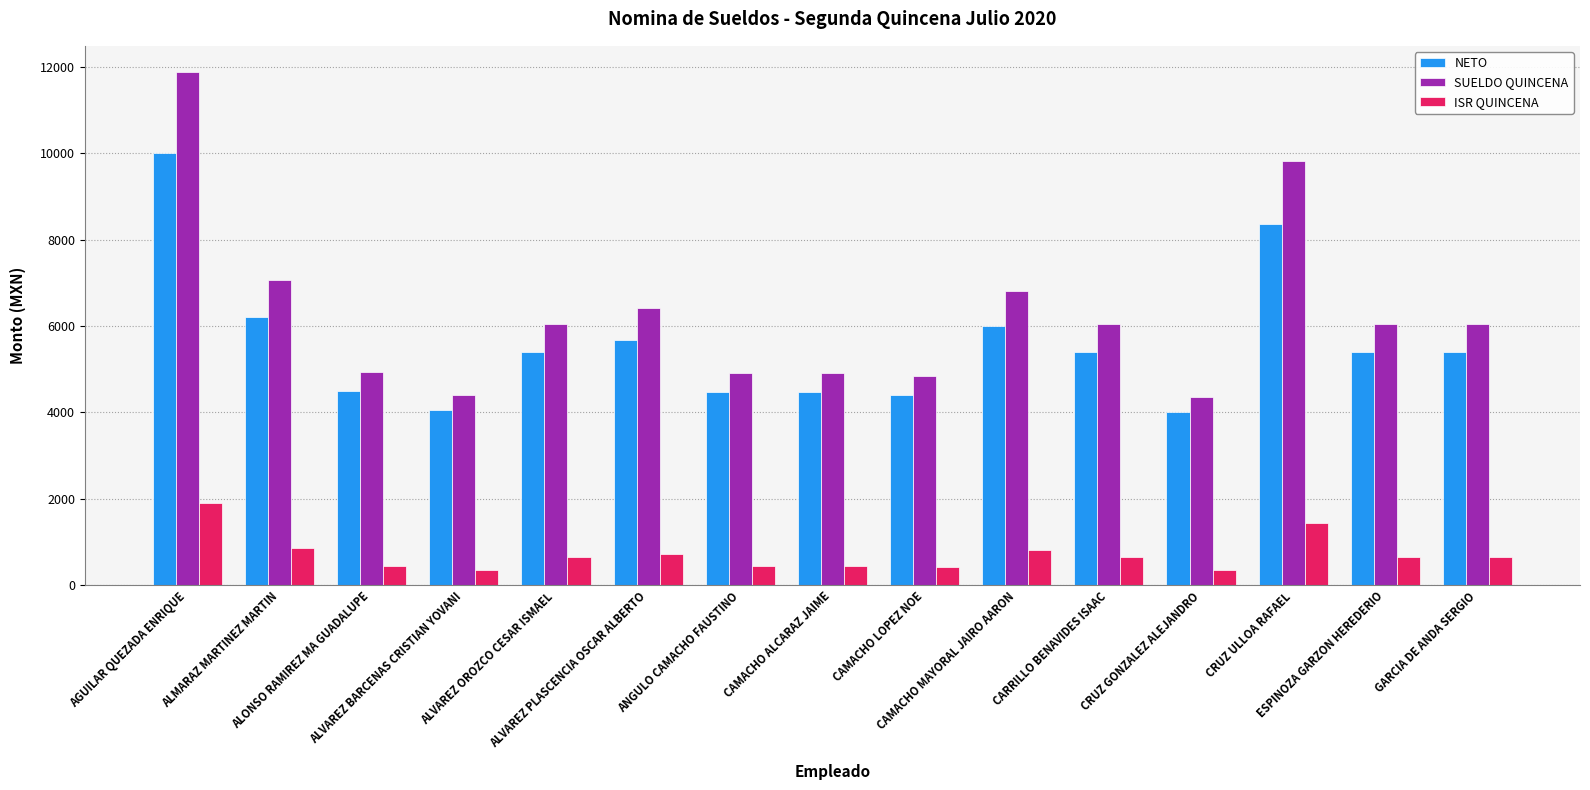

What is the average value of the NETO series?

5582.6